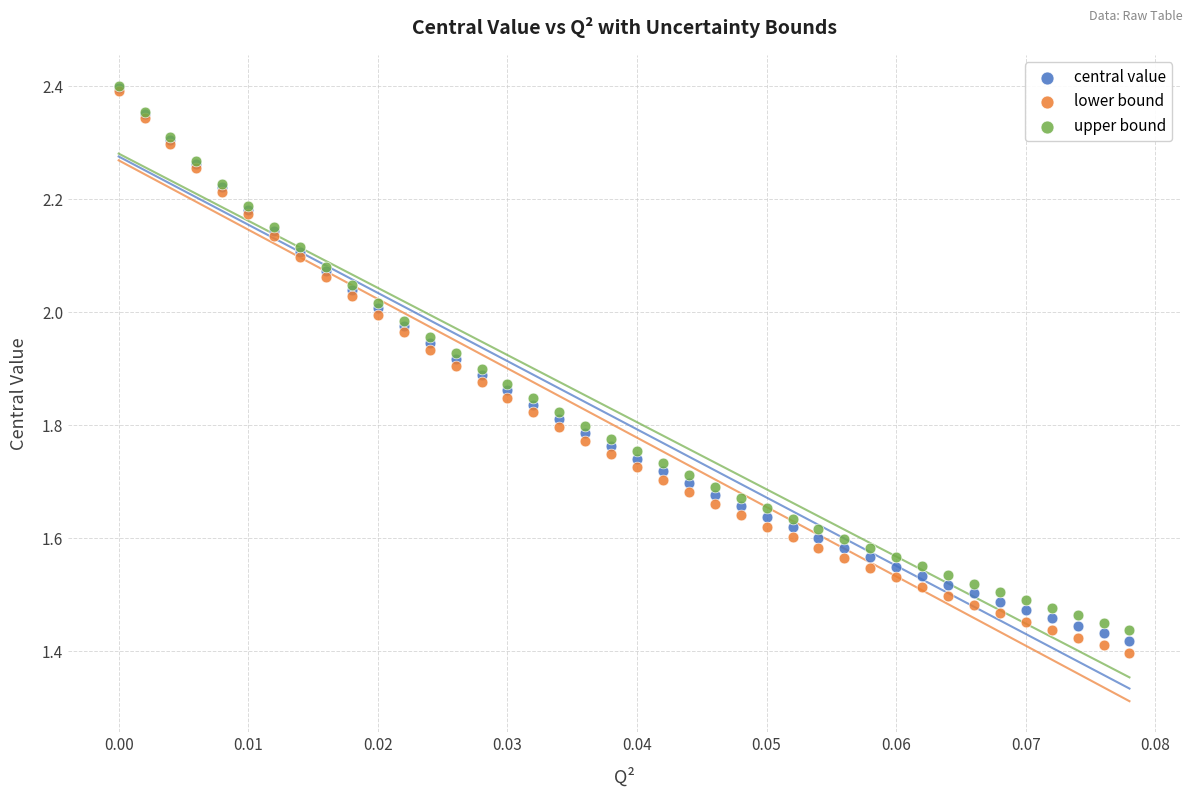

What are all the series names shown in the legend?

central value, lower bound, upper bound